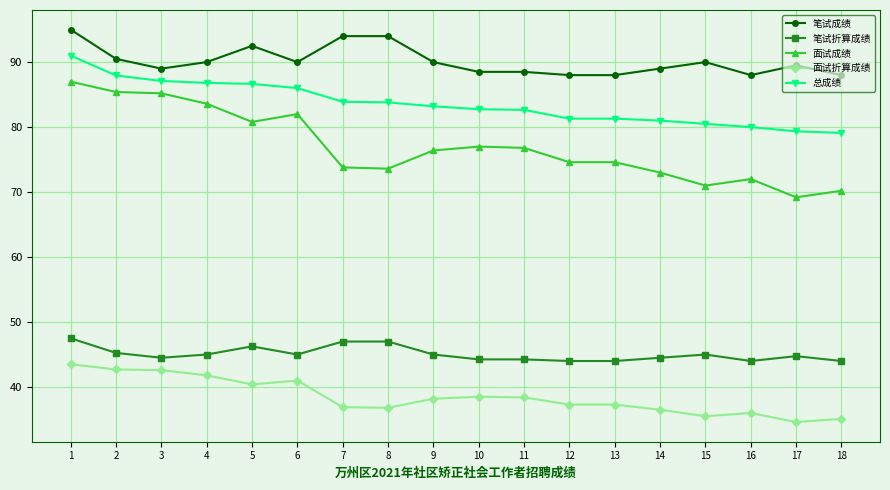

What is the value of the 笔试成绩 point at the 3rd from the left?

89.0